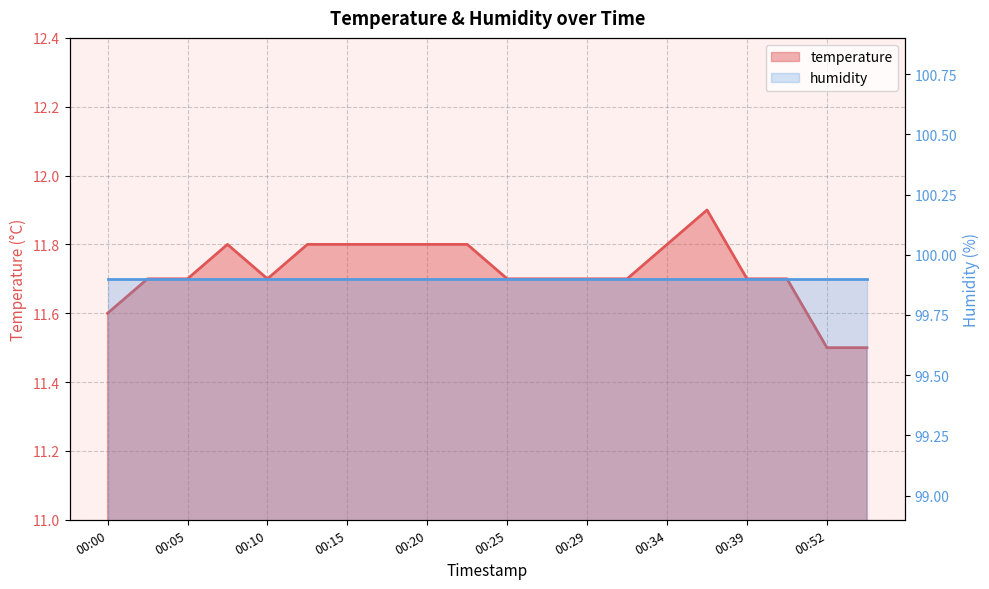

What is the value of the 10th point from the left?

11.8